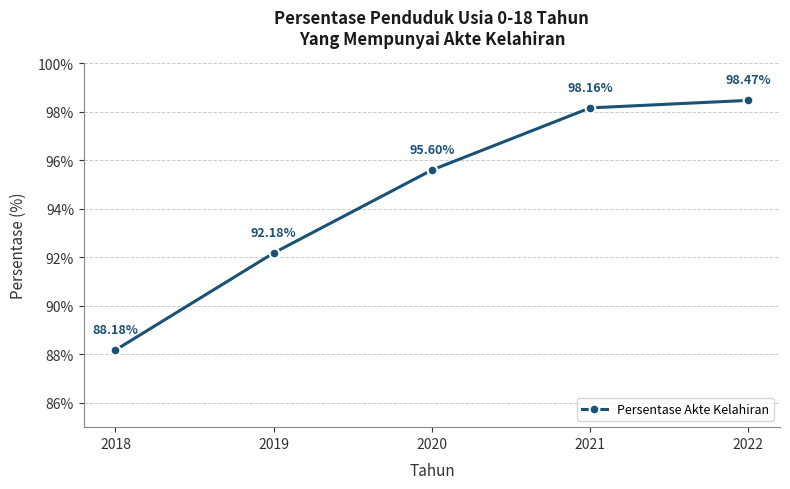

Reading right to left, what are all the values shown in this chart?

2022=98.5	2021=98.2	2020=95.6	2019=92.2	2018=88.2